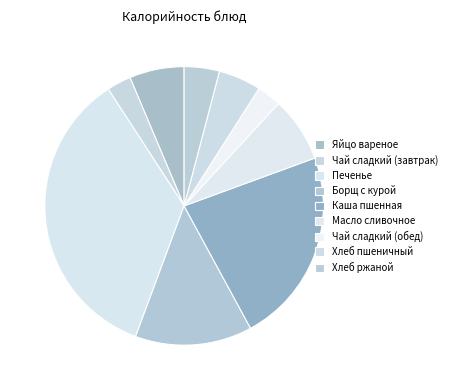

Is there a majority slice in this chart?

No